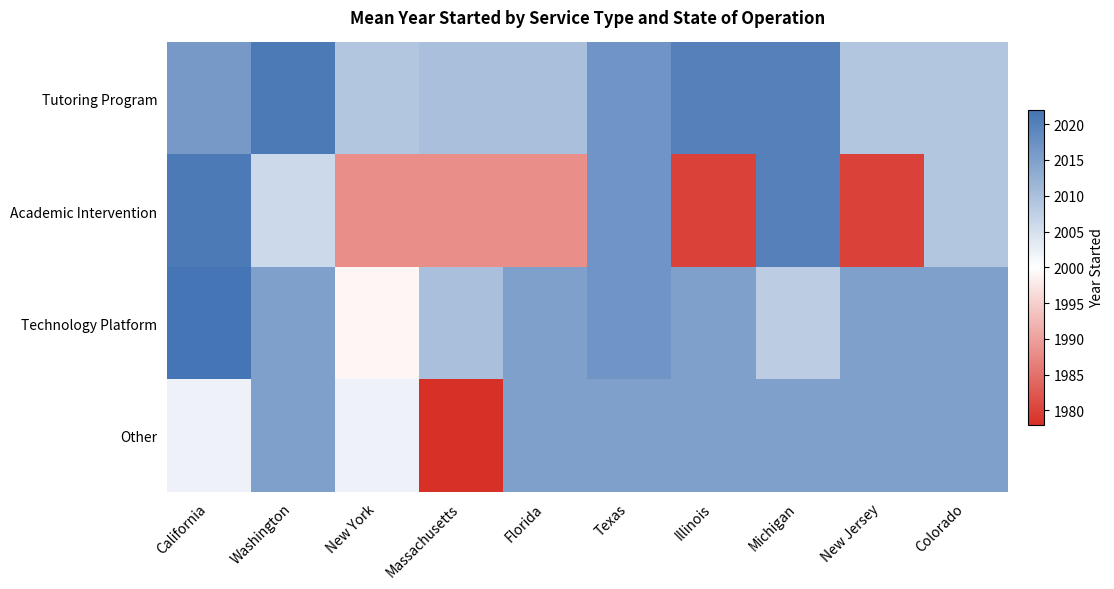

At how many categories does at least one series exceed 2007?

10